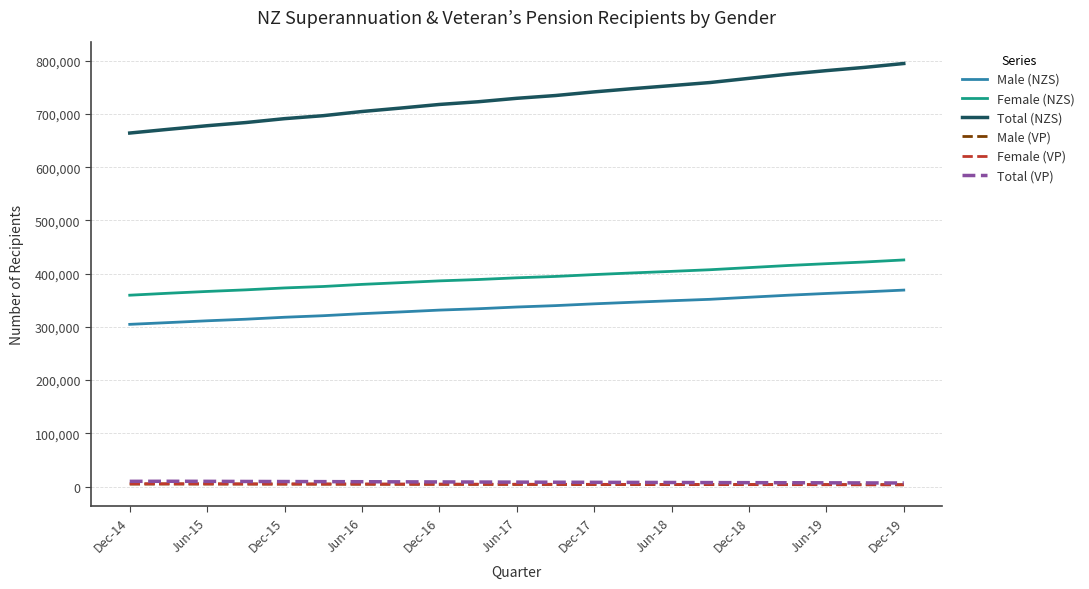

True or false: Male (NZS) and Total (NZS) cross at least once.

False